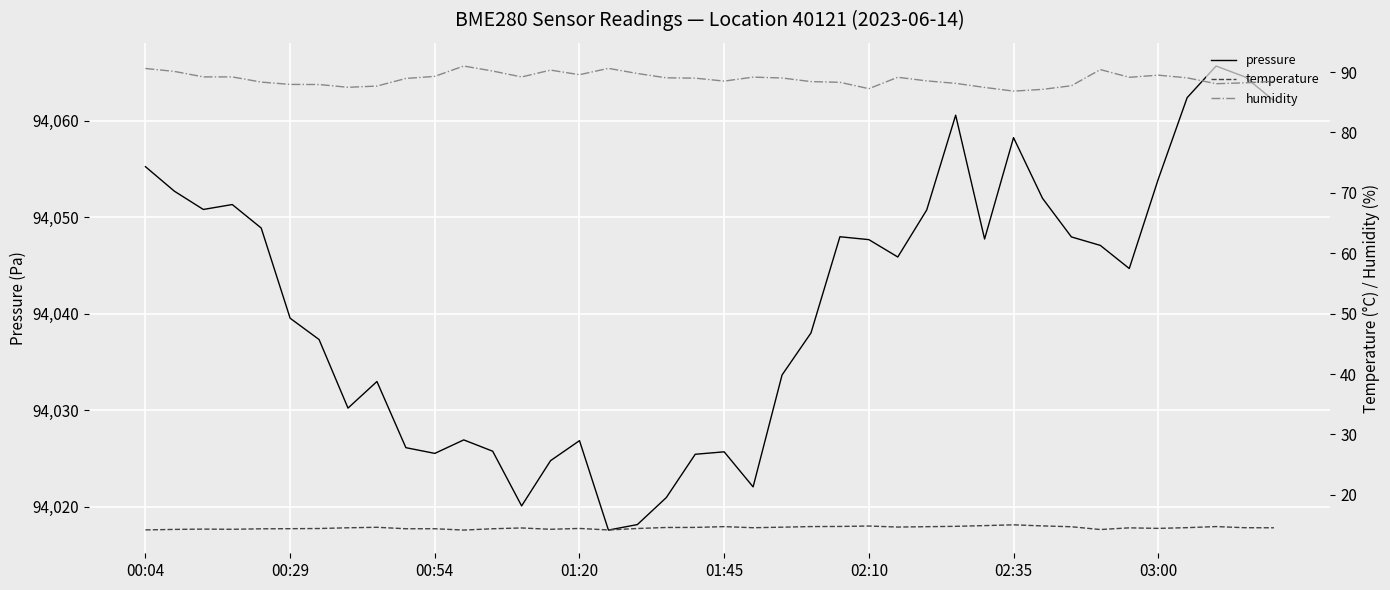

What is the approximate value of temperature at 14?

14.3